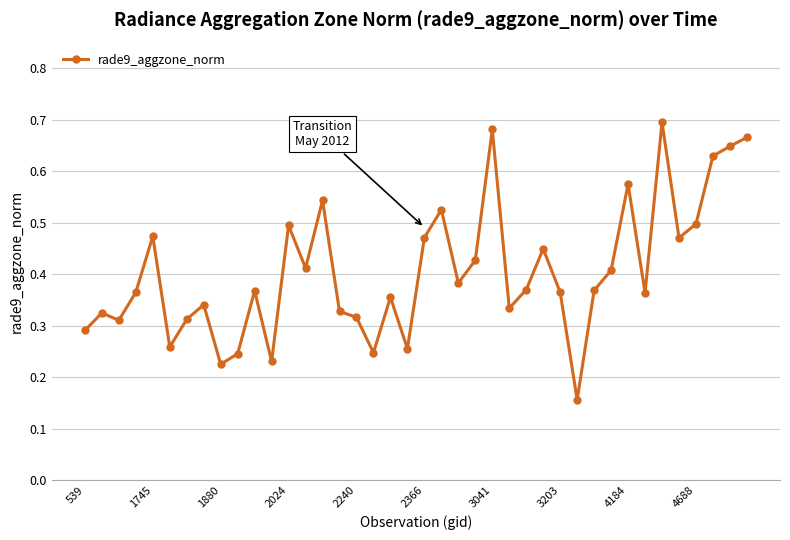

How many values are between 0 and 1?

40